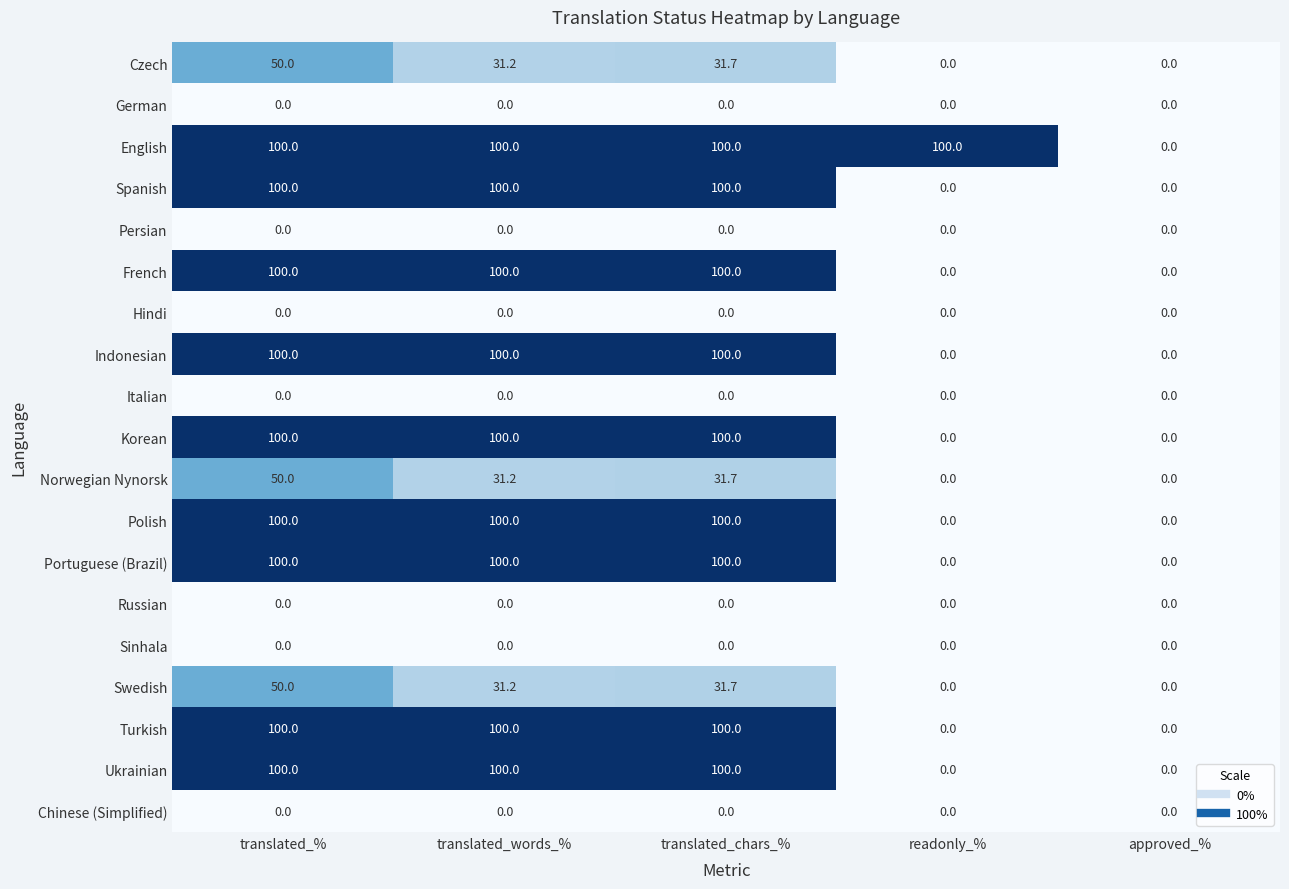

What is the greatest value displayed?

100.0